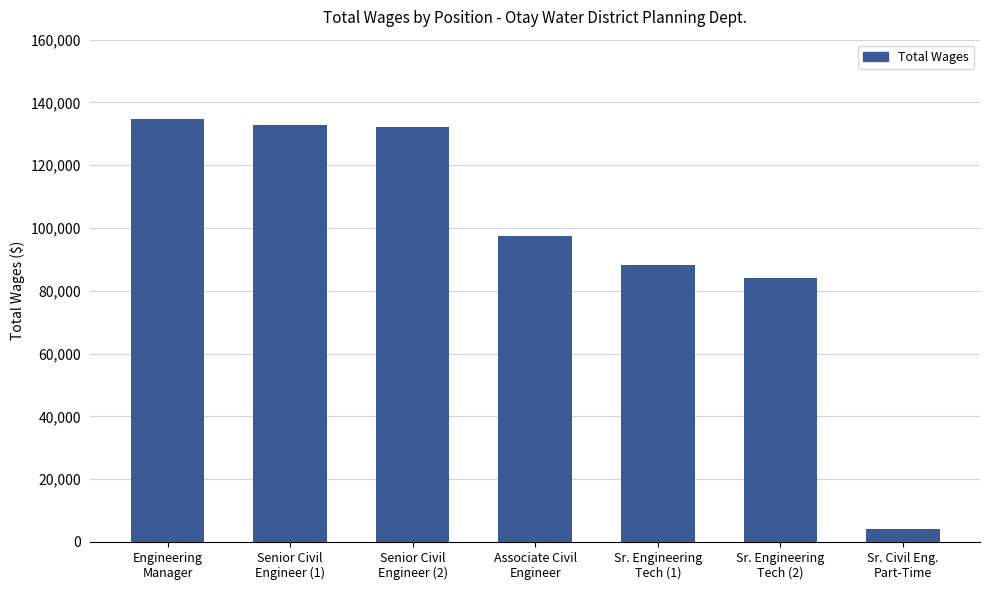

What is the change in value from Senior Civil
Engineer (1) to Sr. Engineering
Tech (1)?

-44454